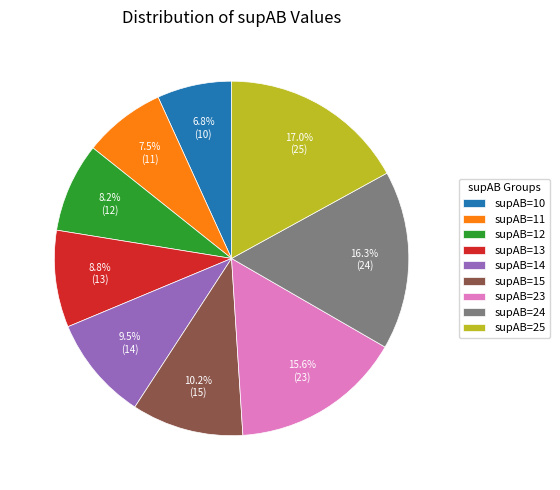

Which category has the biggest portion of the pie?

supAB=25